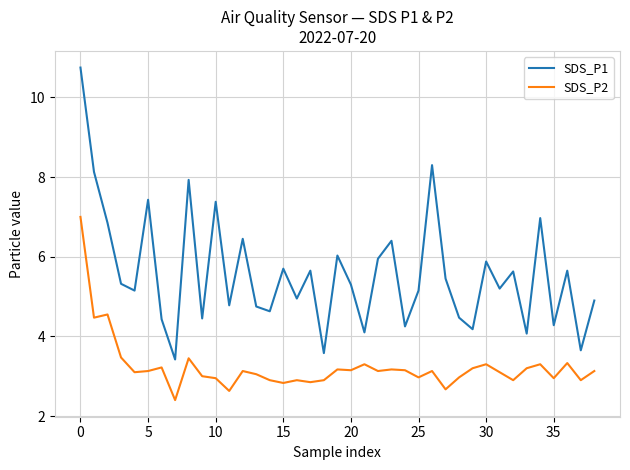

Which series has the largest total across all categories?

SDS_P1